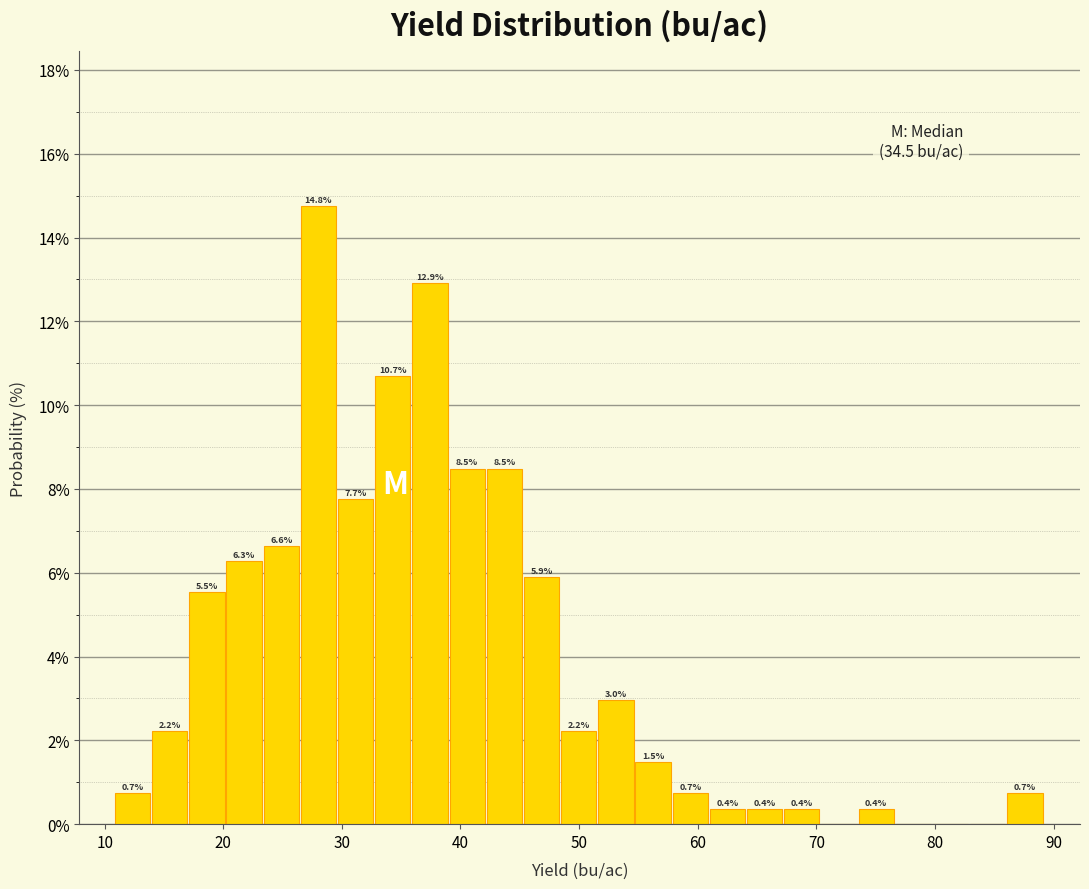

Read against the x-axis, roughly where is the centre of the tallest bar?

28